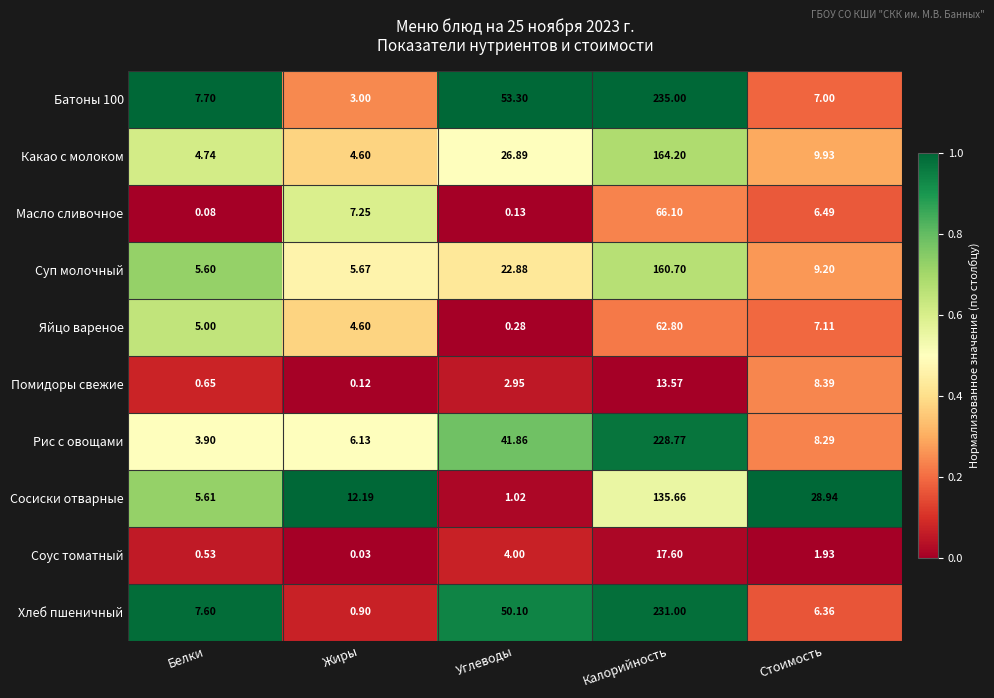

Rank the series at Углеводы from lowest to highest value.

Масло сливочное, Яйцо вареное, Сосиски отварные, Помидоры свежие, Соус томатный, Суп молочный, Какао с молоком, Рис с овощами, Хлеб пшеничный, Батоны 100